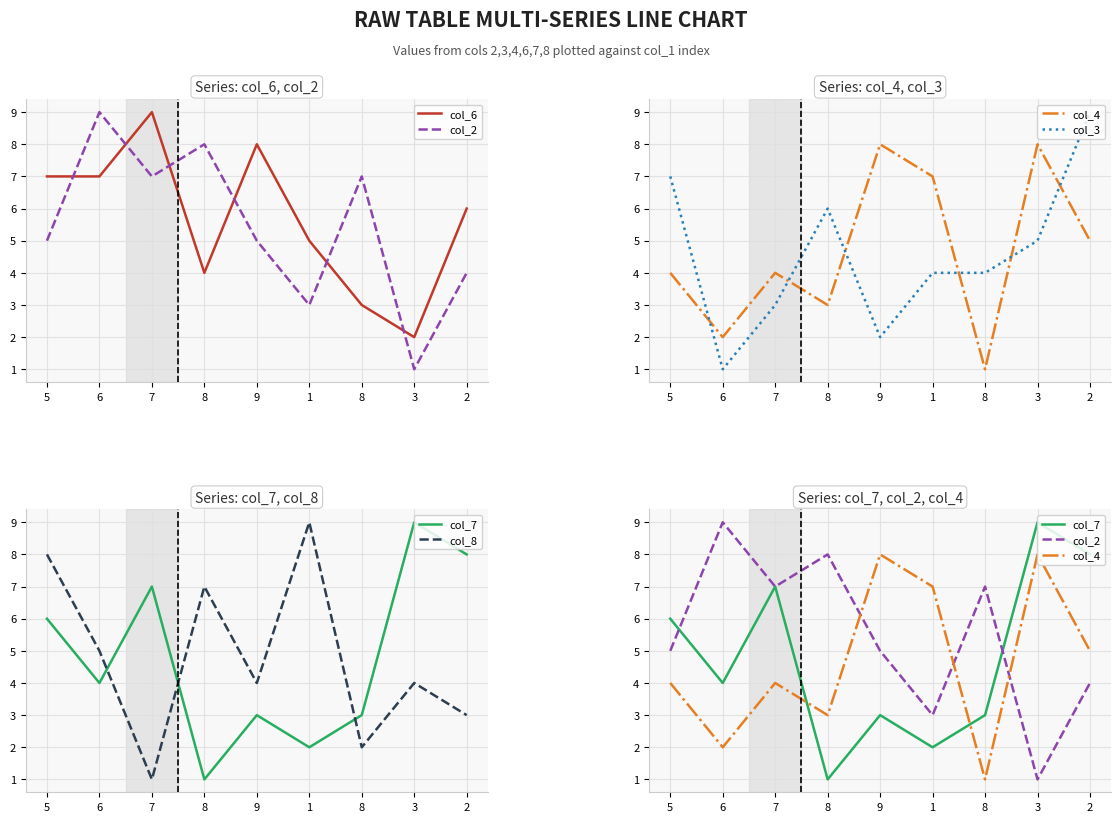

How many interior local peaks does the col_7 series have?

3